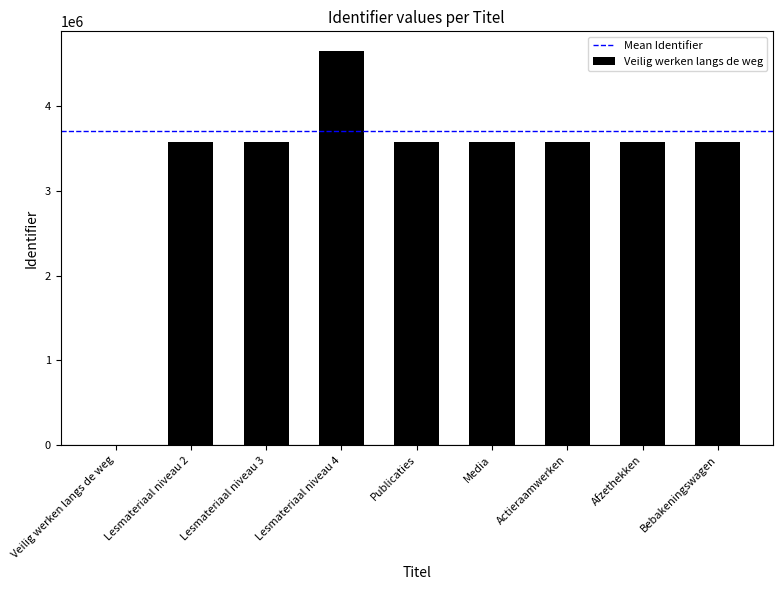

How many values are above zero?

8